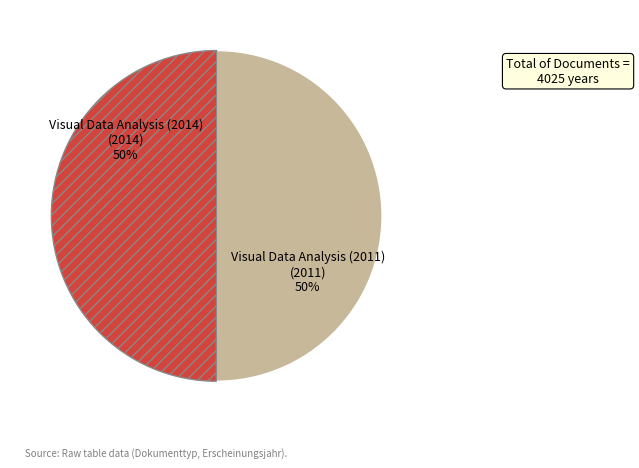

To the nearest percent, what is the average slice percentage?

50%